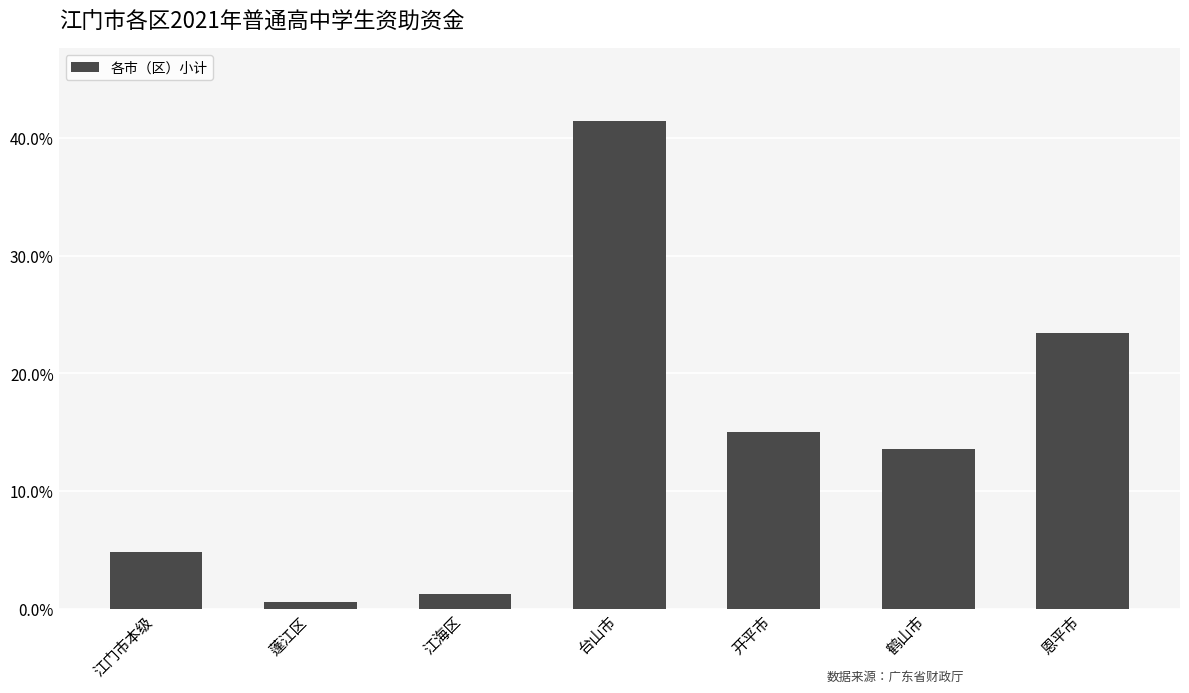

Rank the categories by value from highest to lowest.

台山市, 恩平市, 开平市, 鹤山市, 江门市本级, 江海区, 蓬江区